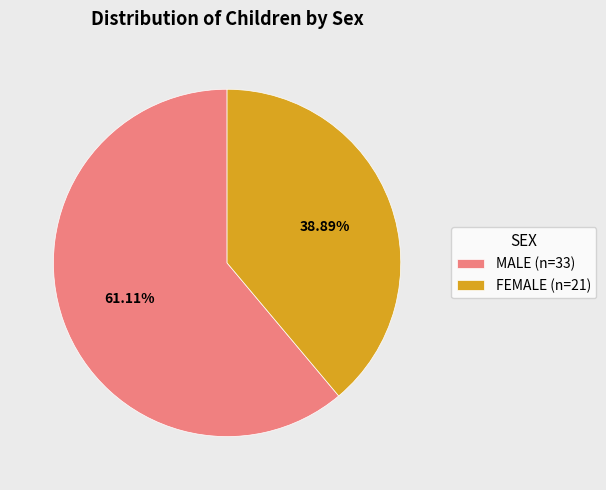

What percentage is NOT represented by FEMALE?

61.1%